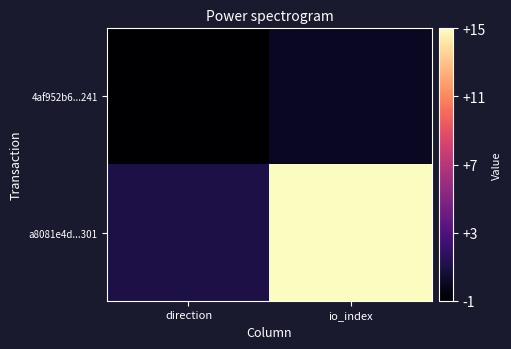

Reading left to right, extract all data points from this chart.

4af952b6...241: direction=-1	io_index=0
a8081e4d...301: direction=1	io_index=15